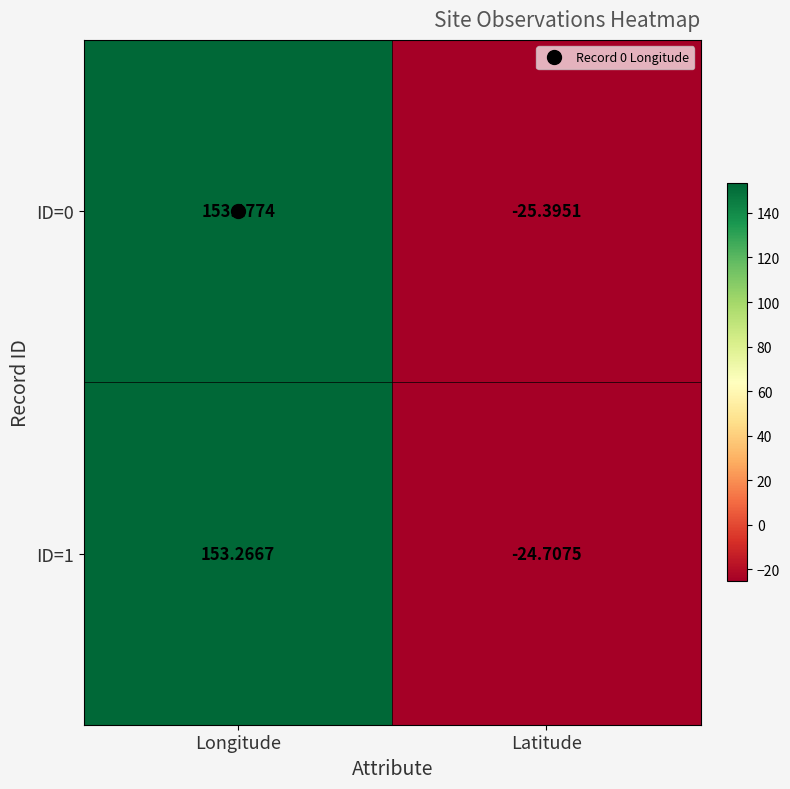

At which category is the sum across all series the highest?

Longitude